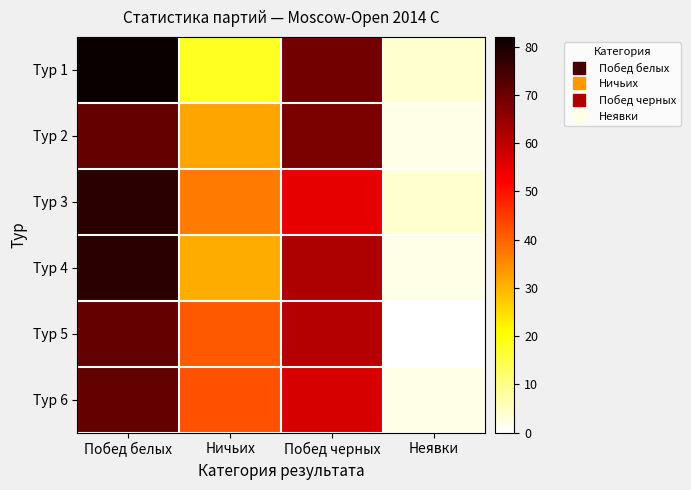

Rank the series at Побед белых from lowest to highest value.

Тур 2, Тур 5, Тур 6, Тур 3, Тур 4, Тур 1